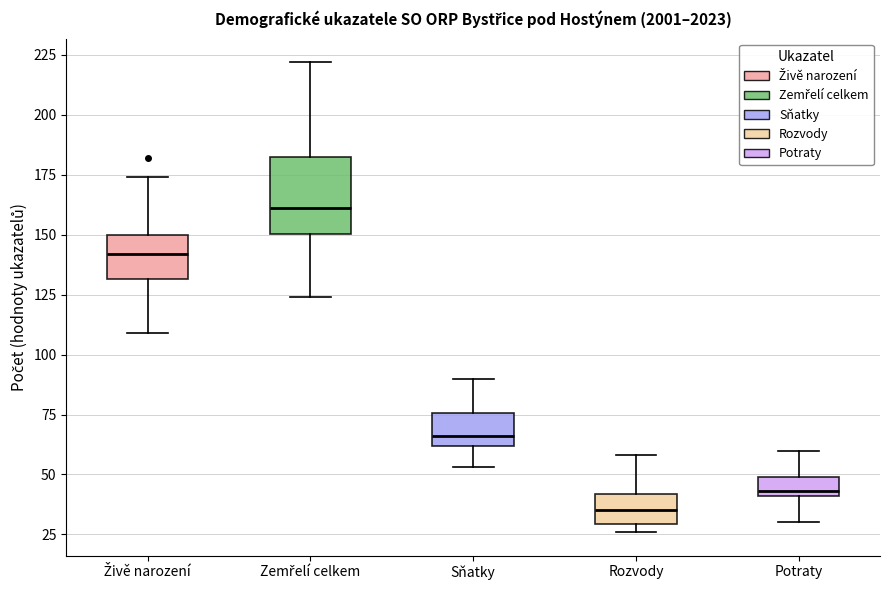

Reading left to right, read every box against the y-axis: the position of its median line, the range the box covers, and the ends of its whiskers. The values are not printed on the chart, so give them approximately, as read against the axis.

Živě narození: median 140, box 130 to 150, whiskers 110 to 175
Zemřelí celkem: median 160, box 150 to 185, whiskers 125 to 220
Sňatky: median 65, box 60 to 75, whiskers 55 to 90
Rozvody: median 35, box 30 to 40, whiskers 25 to 60
Potraty: median 45, box 40 to 50, whiskers 30 to 60